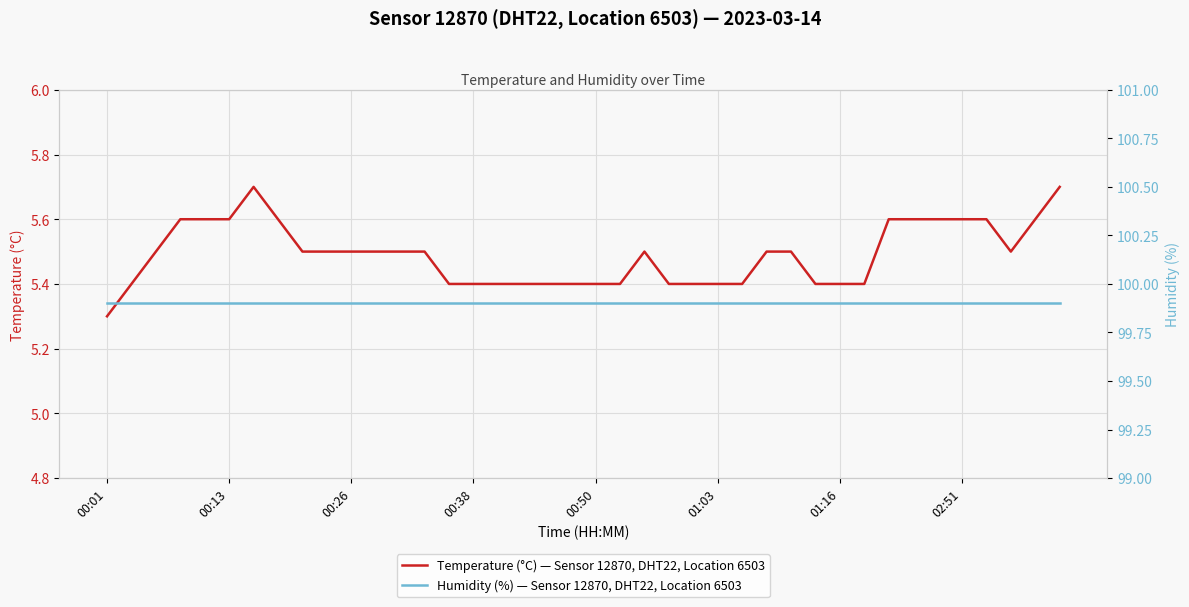

Does the chart display data point markers on the line(s)?

No